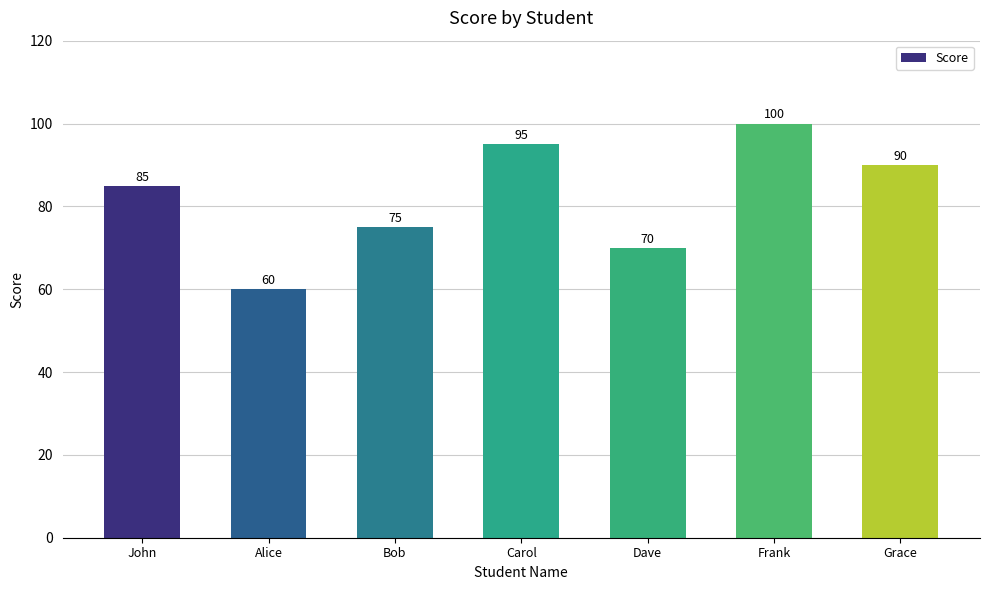

How many categories are shown in the chart?

7